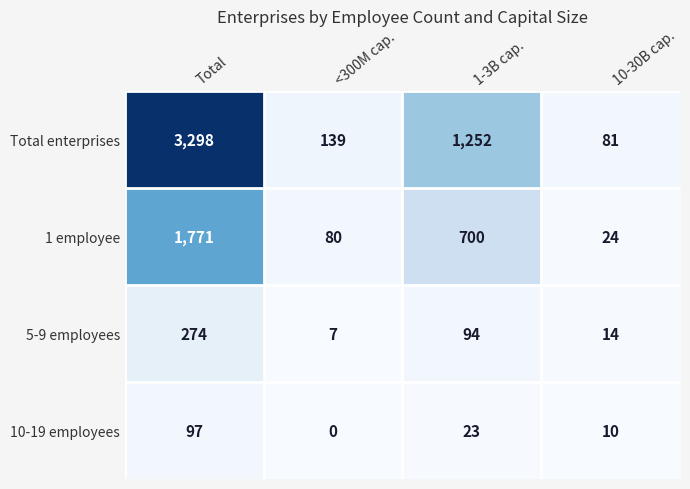

What is the sum of the Total enterprises values at Total and <300M cap.?

3437